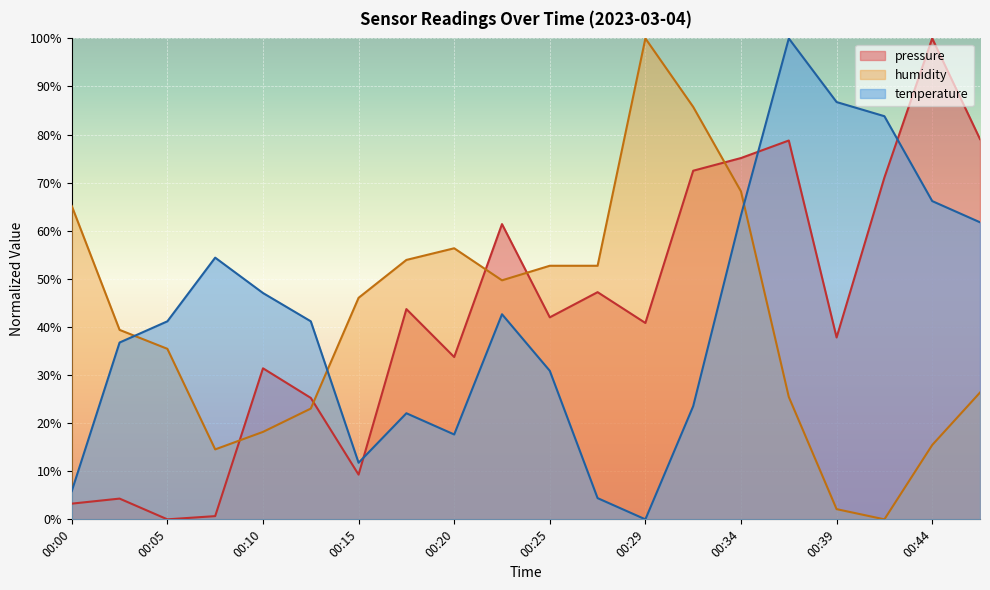

How many intersections are there between humidity and pressure?

5